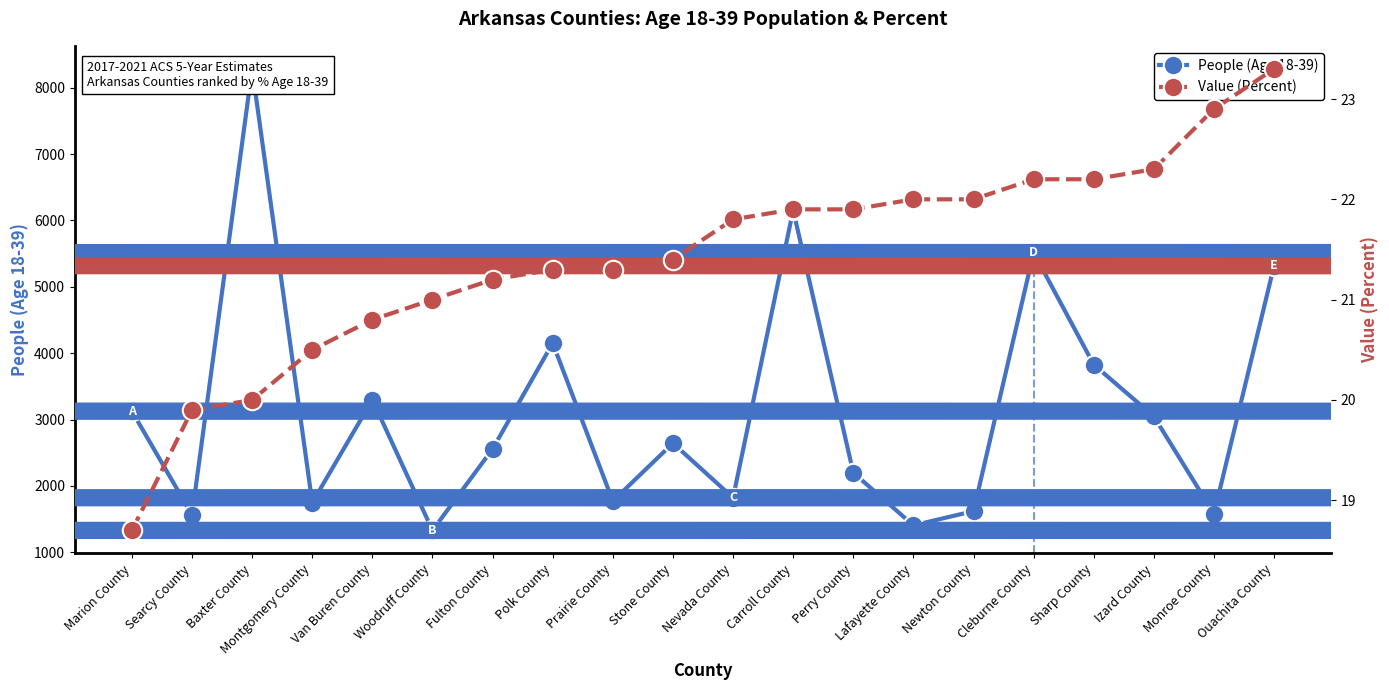

Rank the categories by People (Age 18-39) value from highest to lowest.

Baxter County, Carroll County, Cleburne County, Ouachita County, Polk County, Sharp County, Van Buren County, Marion County, Izard County, Stone County, Fulton County, Perry County, Nevada County, Prairie County, Montgomery County, Newton County, Monroe County, Searcy County, Lafayette County, Woodruff County